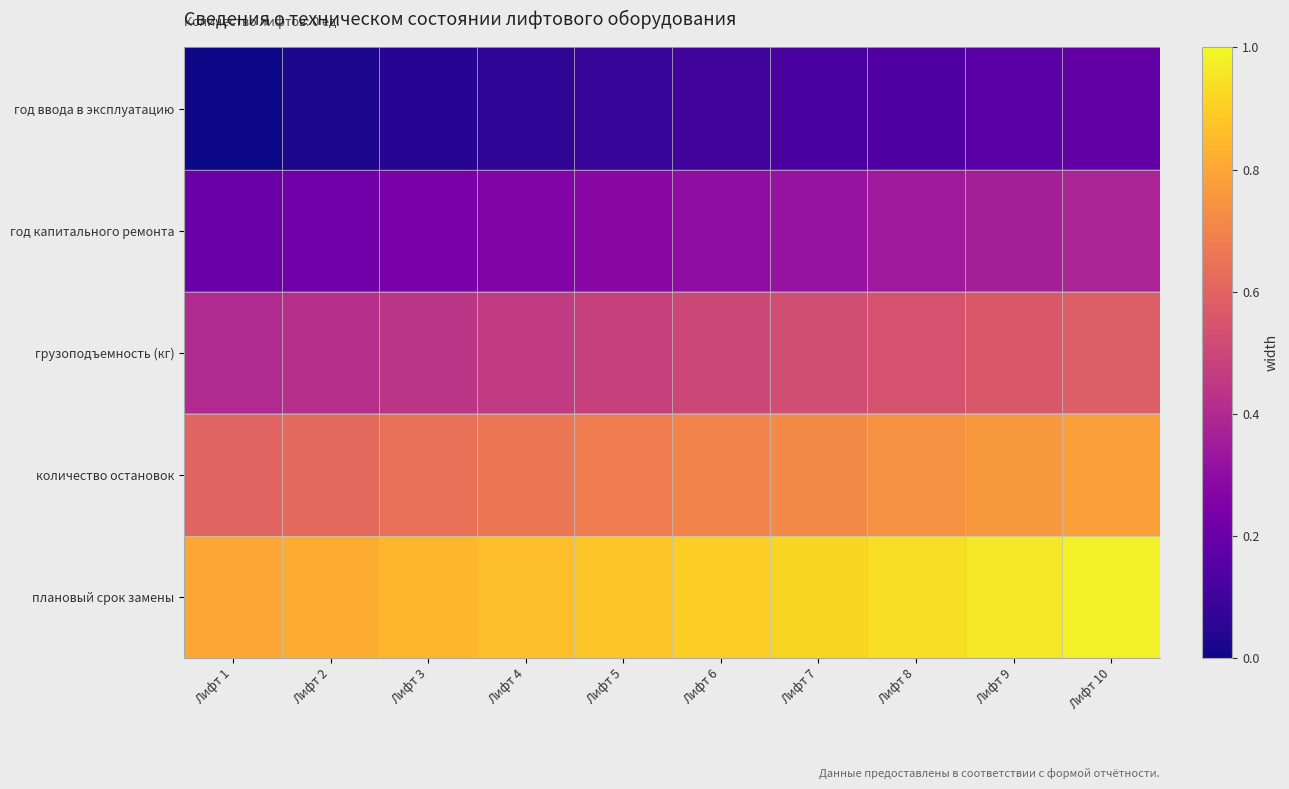

How many series are shown in this chart?

5